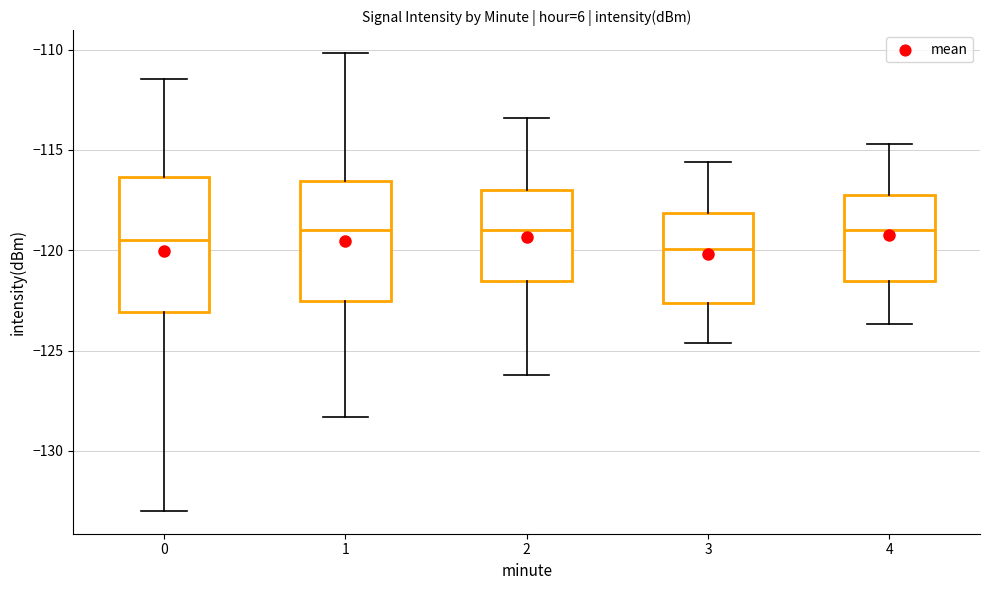

Reading left to right, read every box against the y-axis: the position of its median line, the range the box covers, and the ends of its whiskers. The values are not printed on the chart, so give them approximately, as read against the axis.

0: median -119.5, box -123.0 to -116.5, whiskers -133.0 to -111.5
1: median -119.0, box -122.5 to -116.5, whiskers -128.5 to -110.0
2: median -119.0, box -121.5 to -117.0, whiskers -126.0 to -113.5
3: median -120.0, box -122.5 to -118.0, whiskers -124.5 to -115.5
4: median -119.0, box -121.5 to -117.0, whiskers -123.5 to -114.5